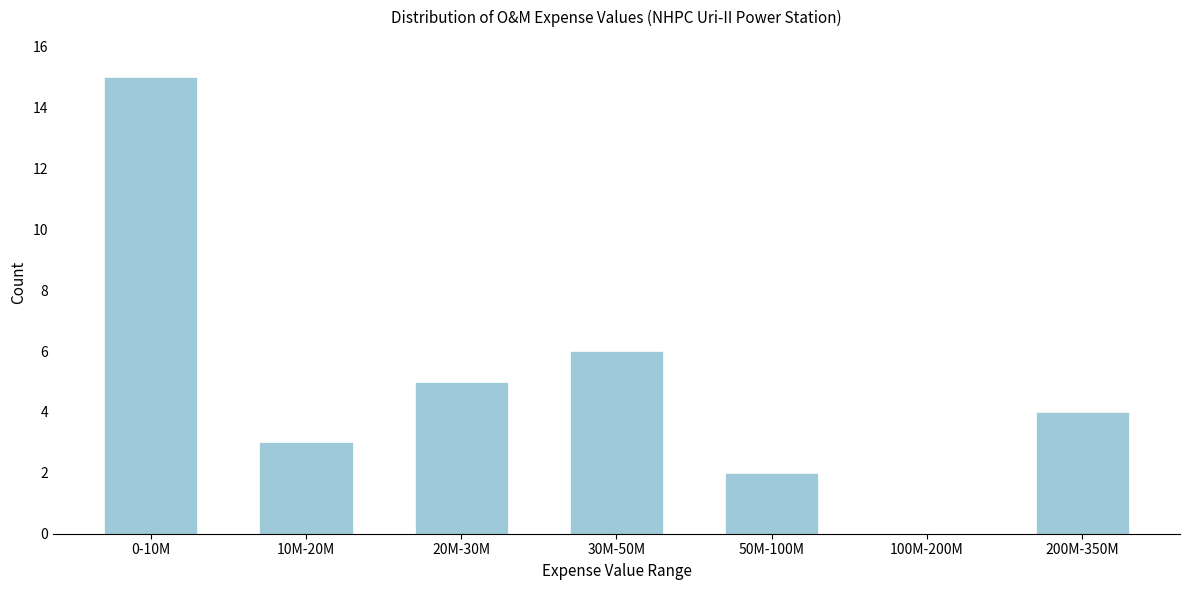

Reading left to right, what are all the values shown in this chart?

0-10M=15	10M-20M=3	20M-30M=5	30M-50M=6	50M-100M=2	100M-200M=0	200M-350M=4